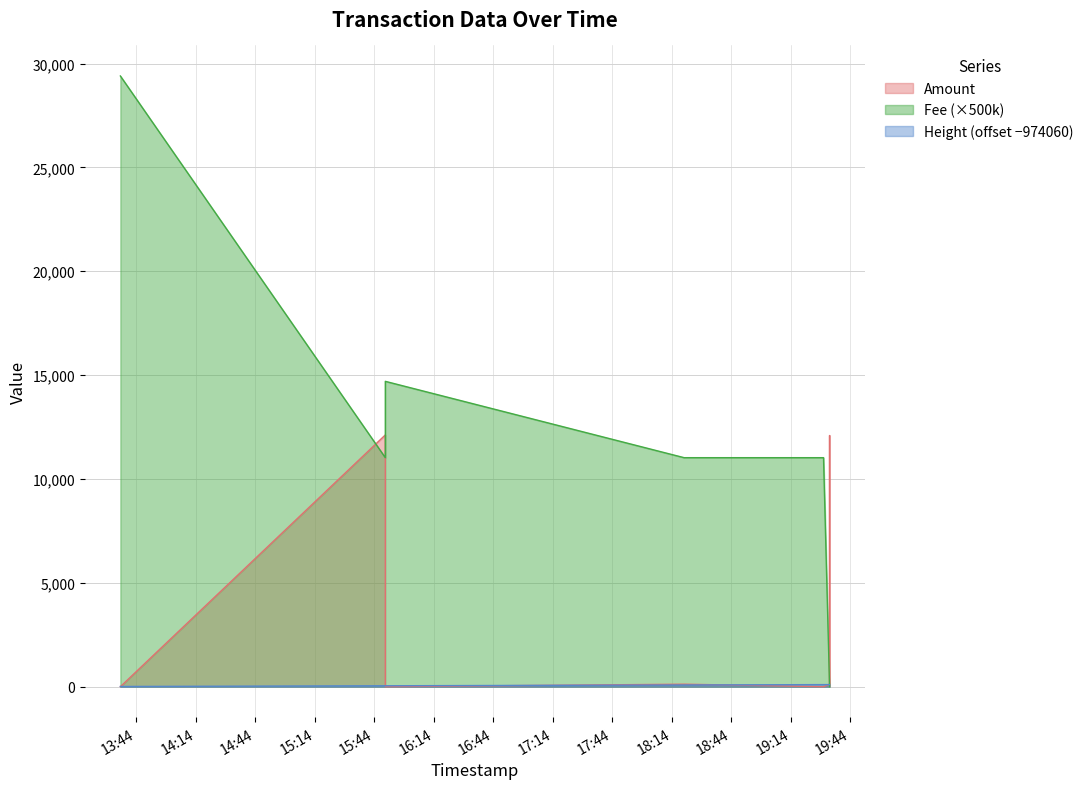

Where does the Amount series first go above 120?

2022-01-23 15:49:30